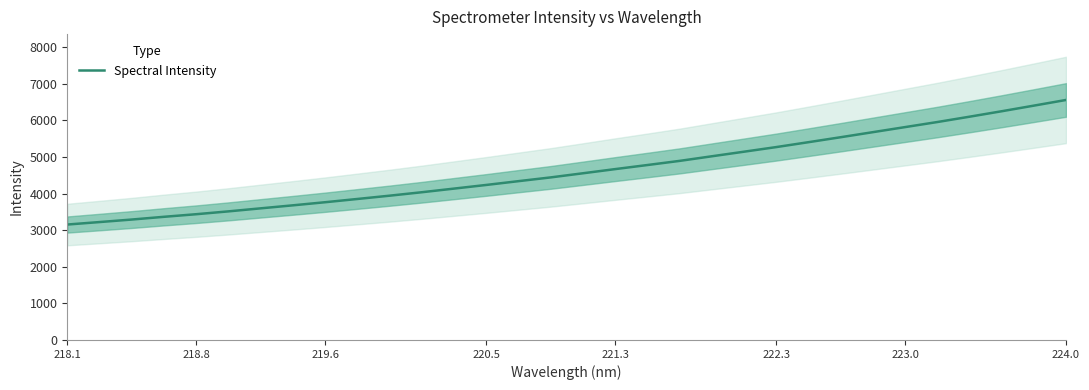

True or false: Spectral Intensity has a value of 9868.5 at 224.0.

False